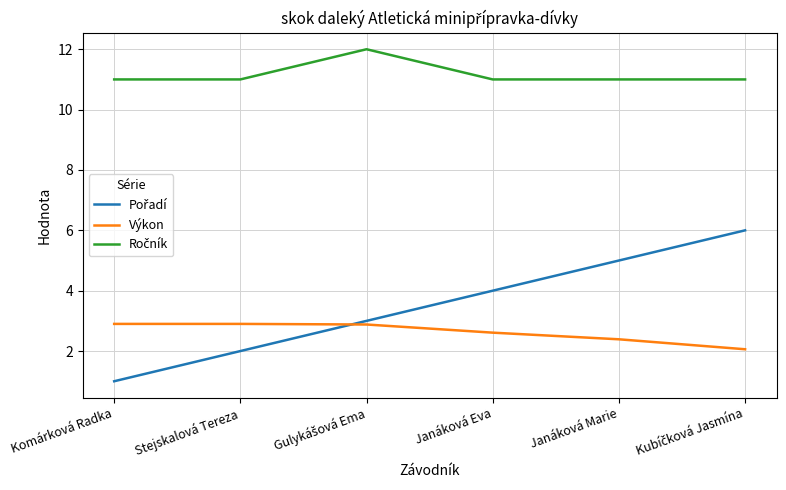

True or false: Výkon has more than 2 points higher than both neighbors.

False